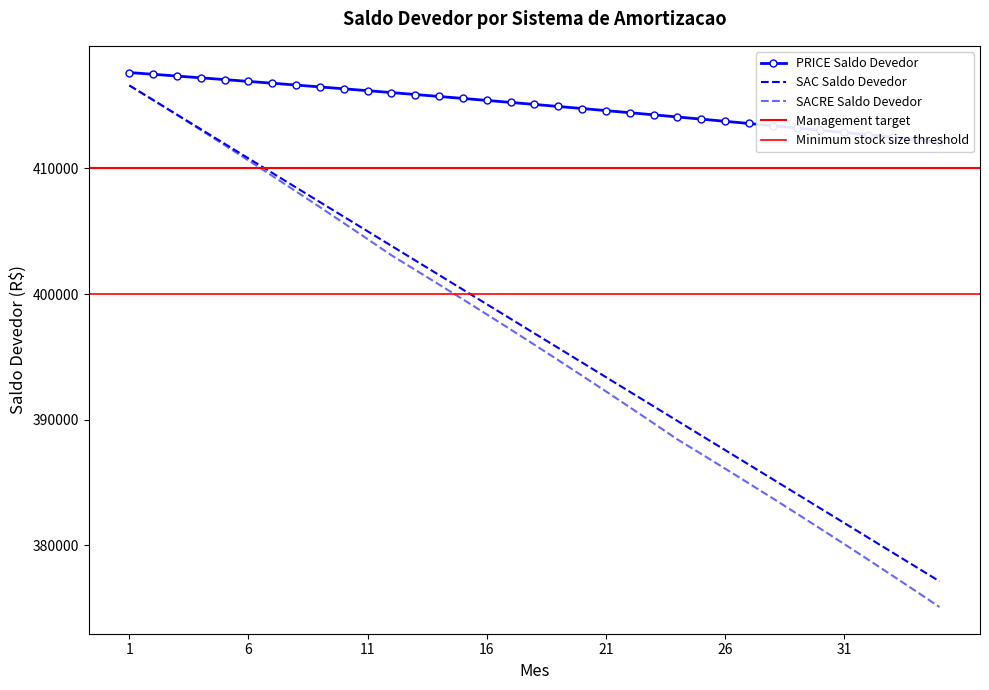

What is the sum of the SACRE Saldo Devedor values at 34 and 1?

792968.8